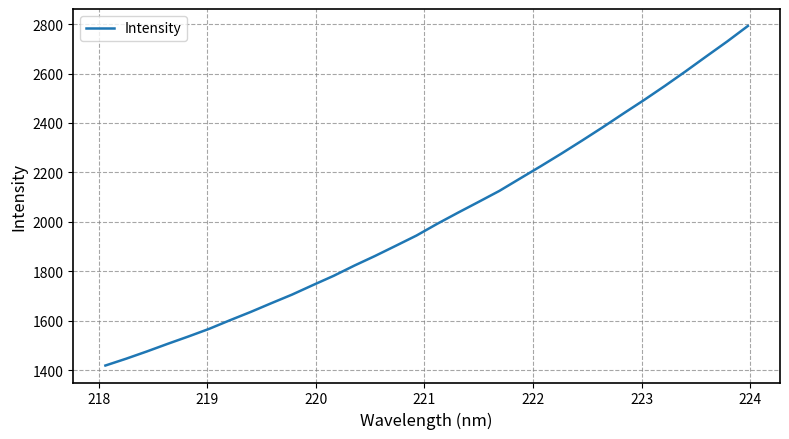

Does the chart display data point markers on the line(s)?

No